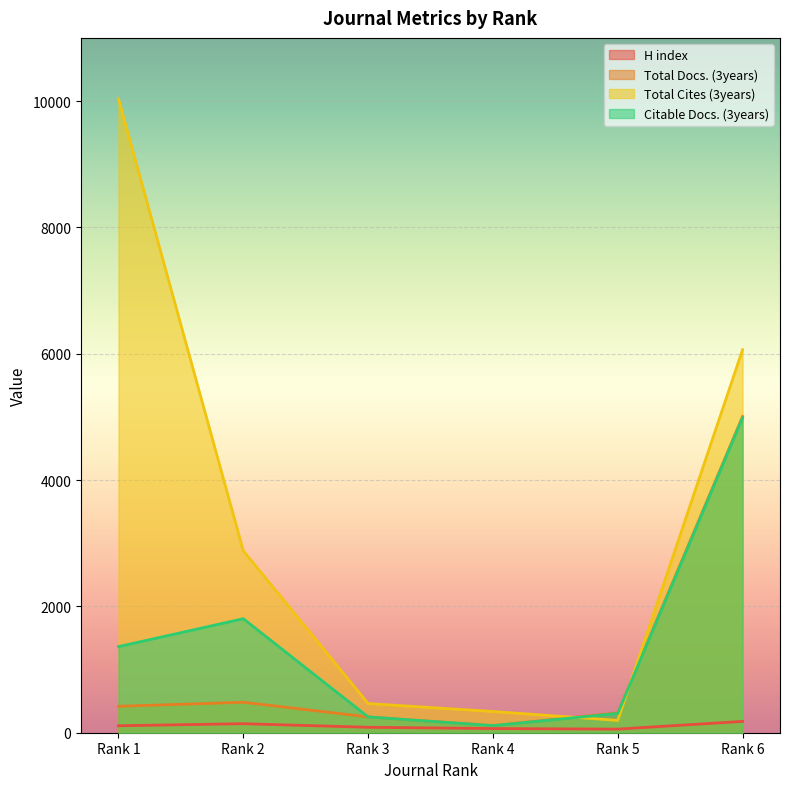

The Citable Docs. (3years) series shows 112 at Rank 4. True or false?

True